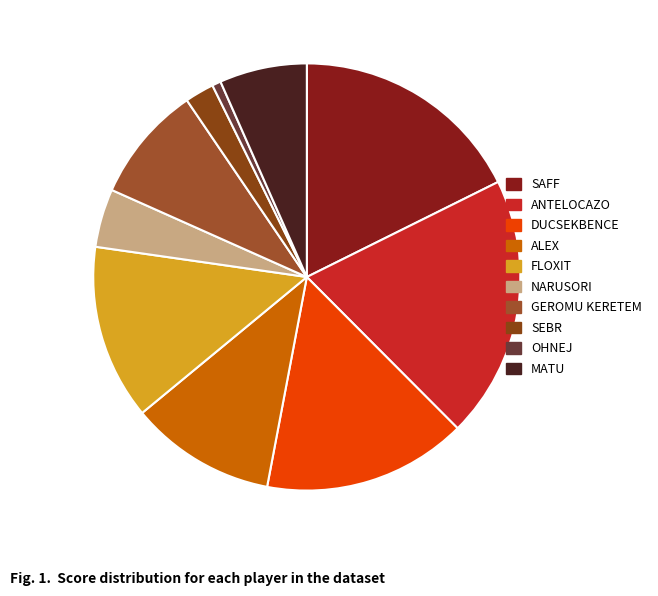

Which has a higher value, FLOXIT or ANTELOCAZO?

ANTELOCAZO